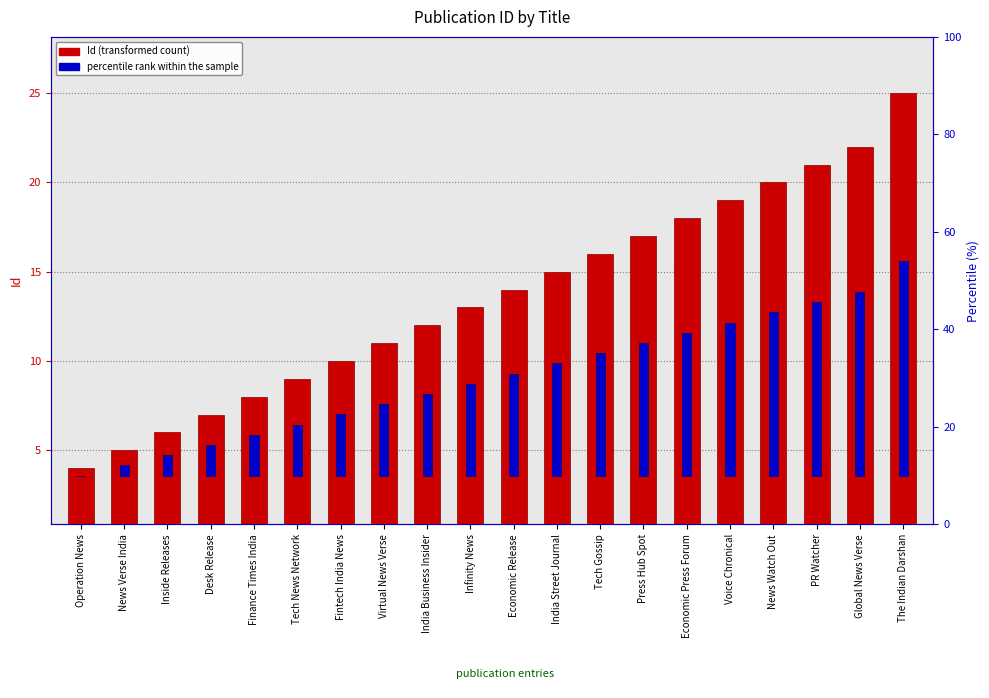

What is the label of the 16th bar from the right?

Finance Times India